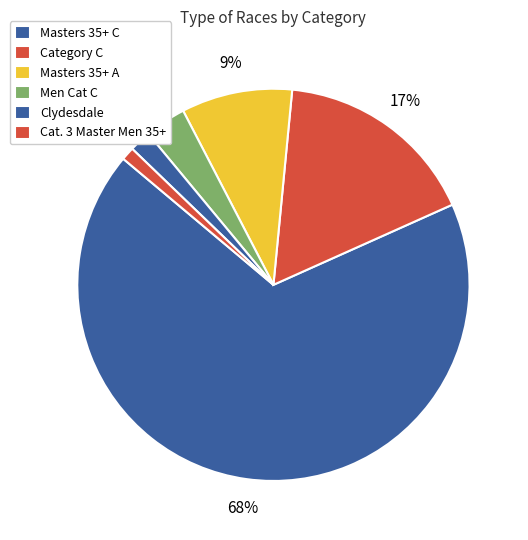

How many slices are in this pie chart?

6